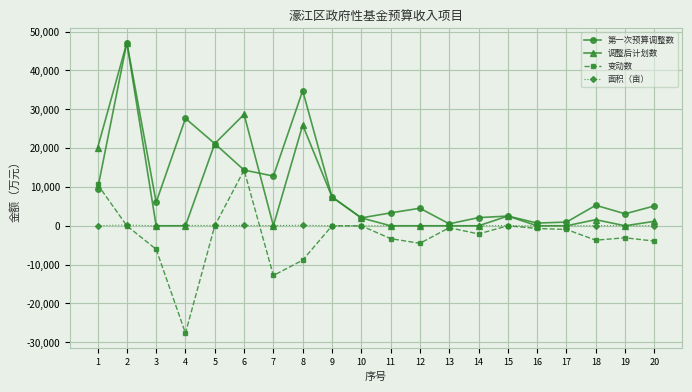

Is the value of 变动数 at 10 greater than the value of 调整后计划数 at 10?

No